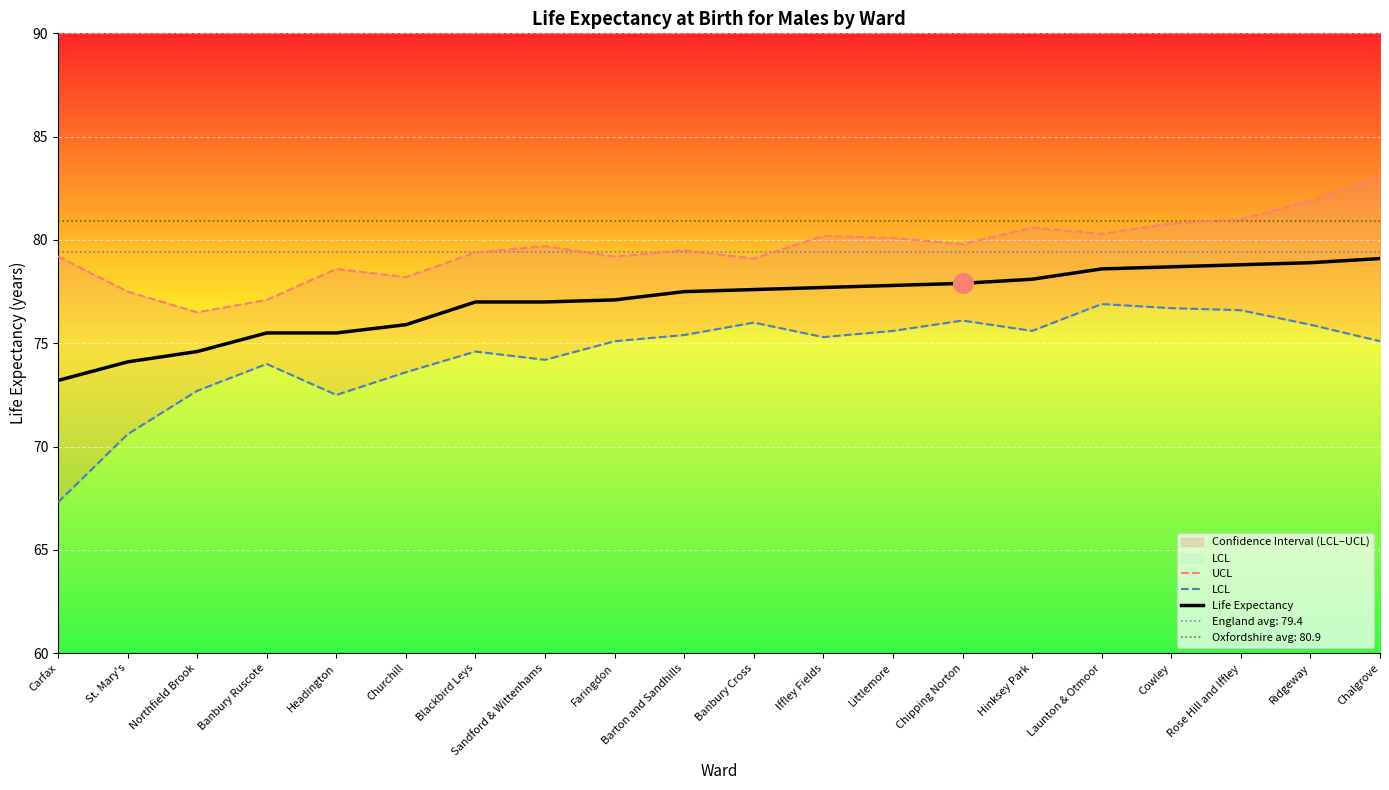

At which category is the sum across all series the highest?

Chalgrove